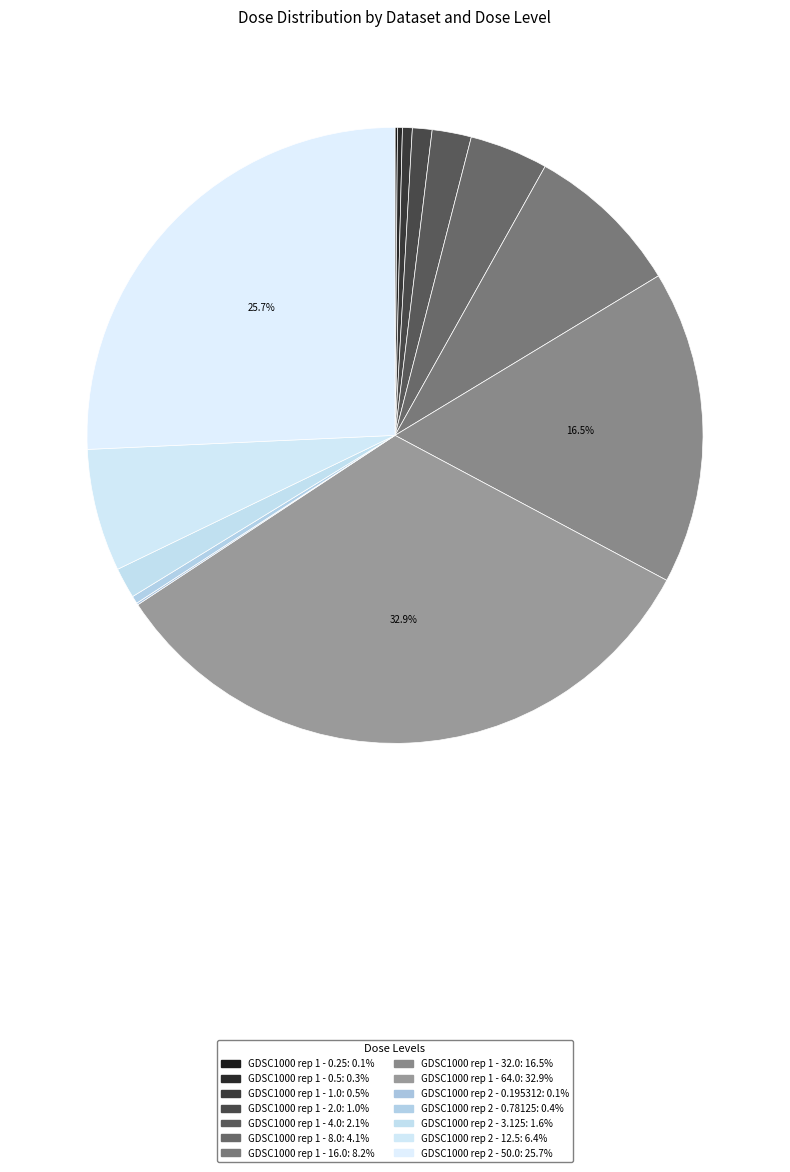

To the nearest percent, what is the average slice percentage?

7%